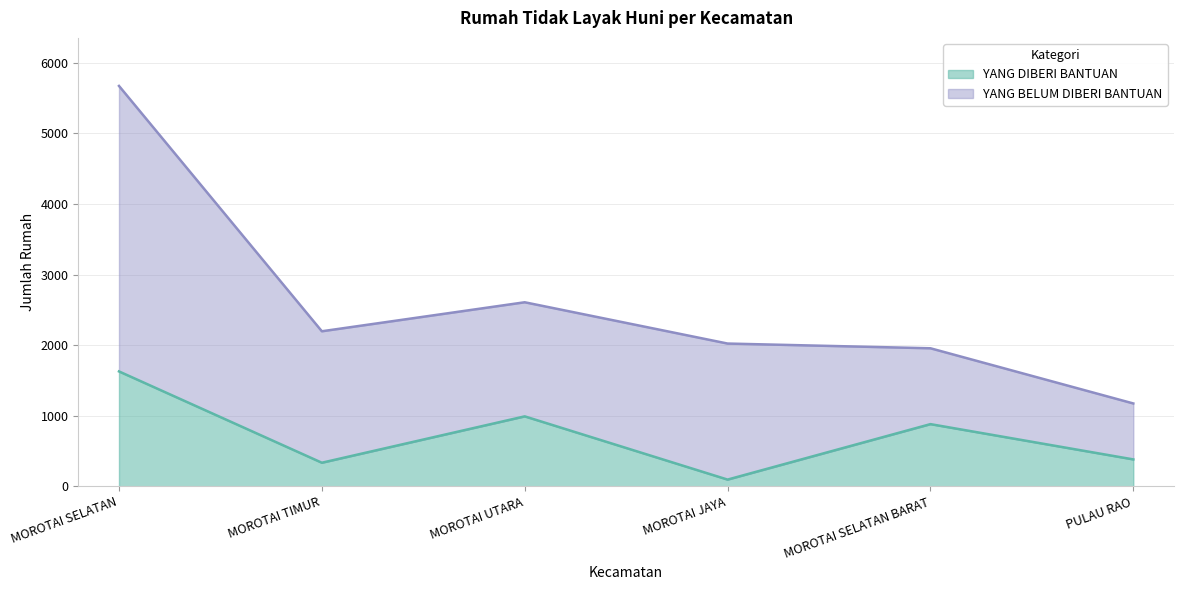

What is the label of the 3rd point from the right?

MOROTAI JAYA